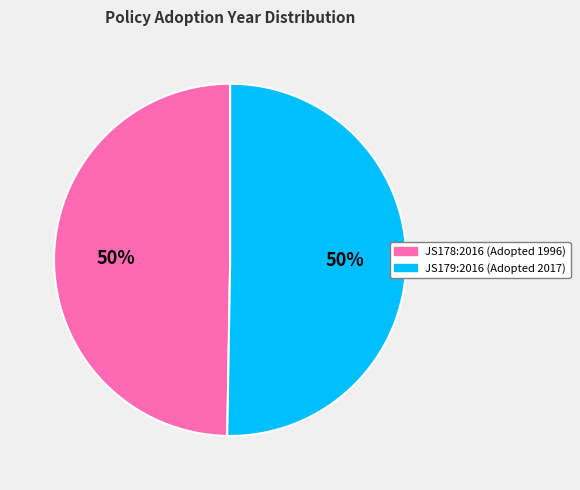

Approximately how many times larger is the value at JS178:2016 (Adopted 1996) compared to JS179:2016 (Adopted 2017)?

1.0